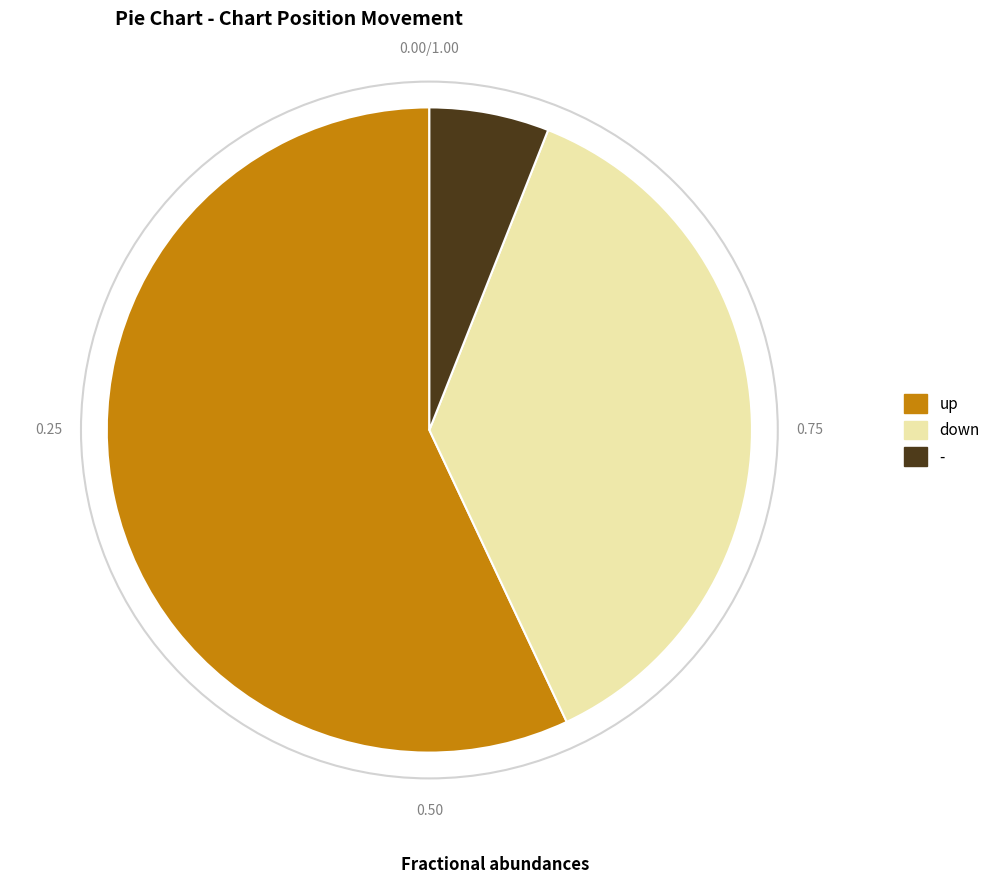

Which has a higher value, - or up?

up